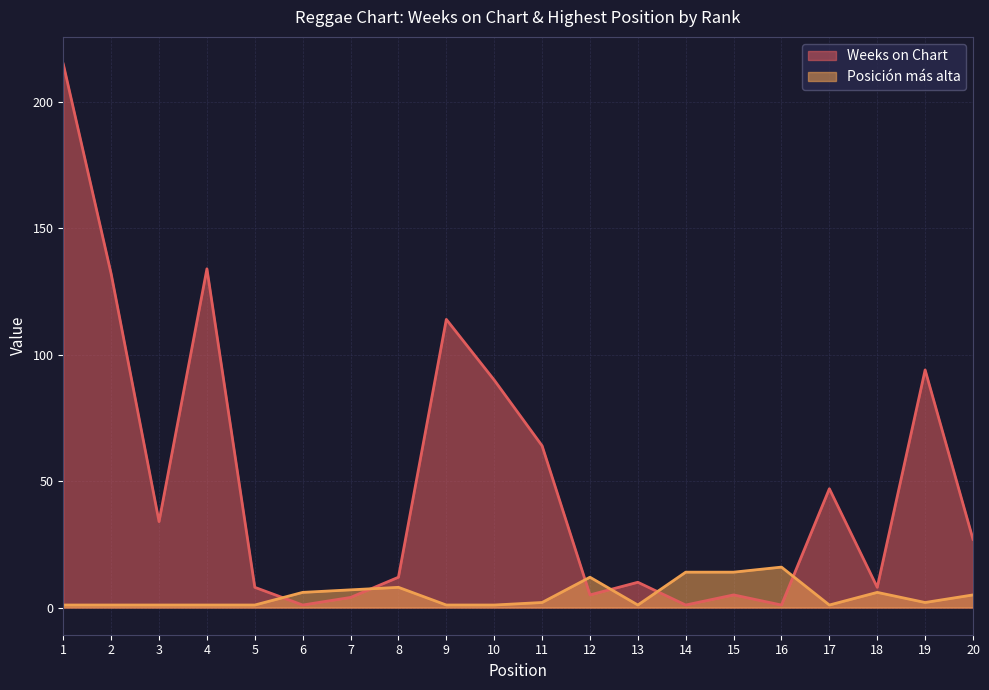

At which category does the chart reach its peak across all series?

1